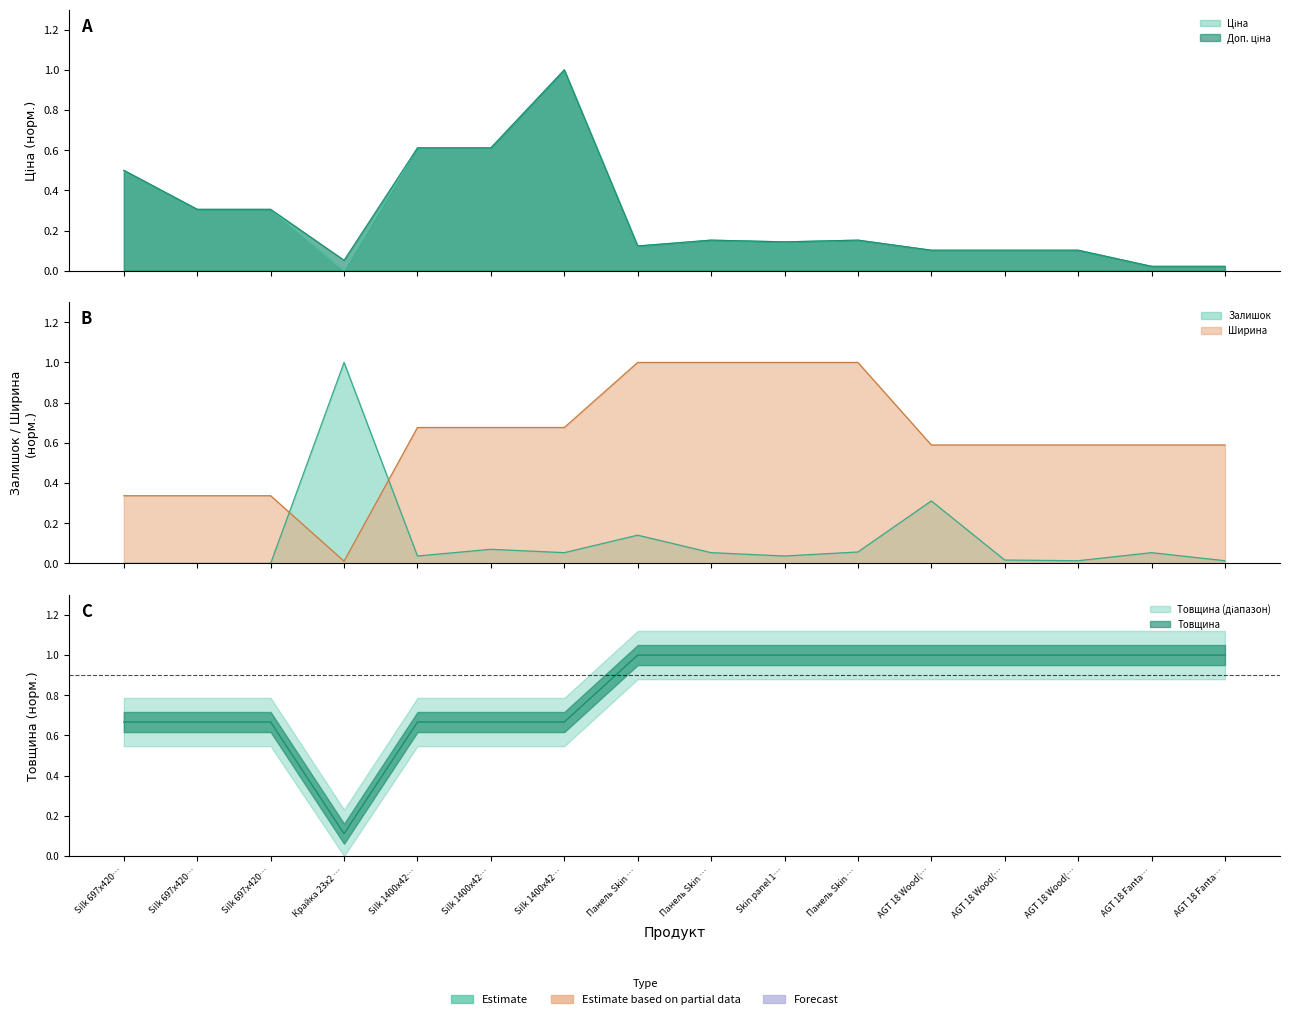

What is the total value across all series at Silk 697x420…?

2.0